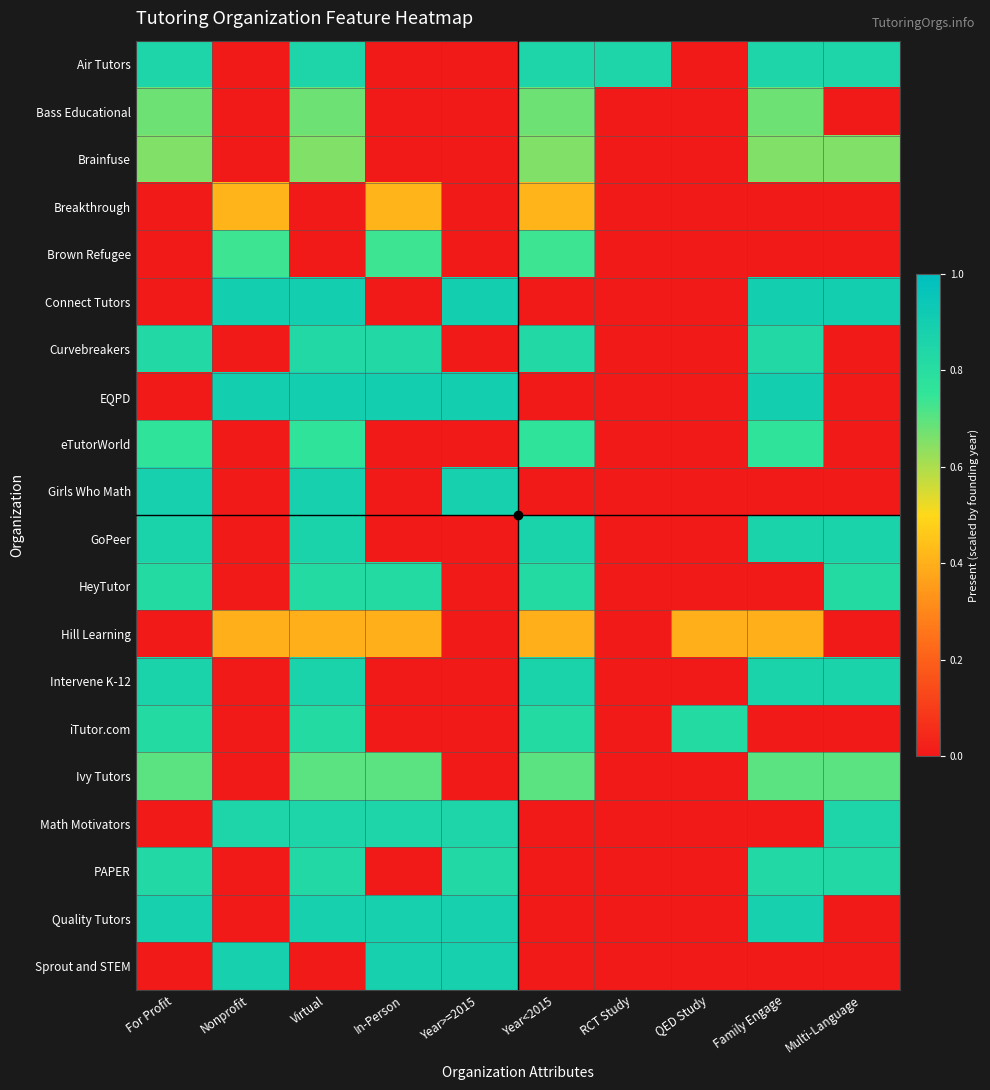

Reading right to left, what are all the values shown in this chart?

Air Tutors: Multi-Language=0.9	Family Engage=0.9	QED Study=0.0	RCT Study=0.9	Year<2015=0.9	Year>=2015=0.0	In-Person=0.0	Virtual=0.9	Nonprofit=0.0	For Profit=0.9
Bass Educational: Multi-Language=0.0	Family Engage=0.7	QED Study=0.0	RCT Study=0.0	Year<2015=0.7	Year>=2015=0.0	In-Person=0.0	Virtual=0.7	Nonprofit=0.0	For Profit=0.7
Brainfuse: Multi-Language=0.7	Family Engage=0.7	QED Study=0.0	RCT Study=0.0	Year<2015=0.7	Year>=2015=0.0	In-Person=0.0	Virtual=0.7	Nonprofit=0.0	For Profit=0.7
Breakthrough: Multi-Language=0.0	Family Engage=0.0	QED Study=0.0	RCT Study=0.0	Year<2015=0.4	Year>=2015=0.0	In-Person=0.4	Virtual=0.0	Nonprofit=0.4	For Profit=0.0
Brown Refugee: Multi-Language=0.0	Family Engage=0.0	QED Study=0.0	RCT Study=0.0	Year<2015=0.7	Year>=2015=0.0	In-Person=0.7	Virtual=0.0	Nonprofit=0.7	For Profit=0.0
Connect Tutors: Multi-Language=0.9	Family Engage=0.9	QED Study=0.0	RCT Study=0.0	Year<2015=0.0	Year>=2015=0.9	In-Person=0.0	Virtual=0.9	Nonprofit=0.9	For Profit=0.0
Curvebreakers: Multi-Language=0.0	Family Engage=0.8	QED Study=0.0	RCT Study=0.0	Year<2015=0.8	Year>=2015=0.0	In-Person=0.8	Virtual=0.8	Nonprofit=0.0	For Profit=0.8
EQPD: Multi-Language=0.0	Family Engage=0.9	QED Study=0.0	RCT Study=0.0	Year<2015=0.0	Year>=2015=0.9	In-Person=0.9	Virtual=0.9	Nonprofit=0.9	For Profit=0.0
eTutorWorld: Multi-Language=0.0	Family Engage=0.8	QED Study=0.0	RCT Study=0.0	Year<2015=0.8	Year>=2015=0.0	In-Person=0.0	Virtual=0.8	Nonprofit=0.0	For Profit=0.8
Girls Who Math: Multi-Language=0.0	Family Engage=0.0	QED Study=0.0	RCT Study=0.0	Year<2015=0.0	Year>=2015=0.9	In-Person=0.0	Virtual=0.9	Nonprofit=0.0	For Profit=0.9
GoPeer: Multi-Language=0.9	Family Engage=0.9	QED Study=0.0	RCT Study=0.0	Year<2015=0.9	Year>=2015=0.0	In-Person=0.0	Virtual=0.9	Nonprofit=0.0	For Profit=0.9
HeyTutor: Multi-Language=0.8	Family Engage=0.0	QED Study=0.0	RCT Study=0.0	Year<2015=0.8	Year>=2015=0.0	In-Person=0.8	Virtual=0.8	Nonprofit=0.0	For Profit=0.8
Hill Learning: Multi-Language=0.0	Family Engage=0.4	QED Study=0.4	RCT Study=0.0	Year<2015=0.4	Year>=2015=0.0	In-Person=0.4	Virtual=0.4	Nonprofit=0.4	For Profit=0.0
Intervene K-12: Multi-Language=0.9	Family Engage=0.9	QED Study=0.0	RCT Study=0.0	Year<2015=0.9	Year>=2015=0.0	In-Person=0.0	Virtual=0.9	Nonprofit=0.0	For Profit=0.9
iTutor.com: Multi-Language=0.0	Family Engage=0.0	QED Study=0.8	RCT Study=0.0	Year<2015=0.8	Year>=2015=0.0	In-Person=0.0	Virtual=0.8	Nonprofit=0.0	For Profit=0.8
Ivy Tutors: Multi-Language=0.7	Family Engage=0.7	QED Study=0.0	RCT Study=0.0	Year<2015=0.7	Year>=2015=0.0	In-Person=0.7	Virtual=0.7	Nonprofit=0.0	For Profit=0.7
Math Motivators: Multi-Language=0.9	Family Engage=0.0	QED Study=0.0	RCT Study=0.0	Year<2015=0.0	Year>=2015=0.9	In-Person=0.9	Virtual=0.9	Nonprofit=0.9	For Profit=0.0
PAPER: Multi-Language=0.8	Family Engage=0.8	QED Study=0.0	RCT Study=0.0	Year<2015=0.0	Year>=2015=0.8	In-Person=0.0	Virtual=0.8	Nonprofit=0.0	For Profit=0.8
Quality Tutors: Multi-Language=0.0	Family Engage=0.9	QED Study=0.0	RCT Study=0.0	Year<2015=0.0	Year>=2015=0.9	In-Person=0.9	Virtual=0.9	Nonprofit=0.0	For Profit=0.9
Sprout and STEM: Multi-Language=0.0	Family Engage=0.0	QED Study=0.0	RCT Study=0.0	Year<2015=0.0	Year>=2015=0.9	In-Person=0.9	Virtual=0.0	Nonprofit=0.9	For Profit=0.0